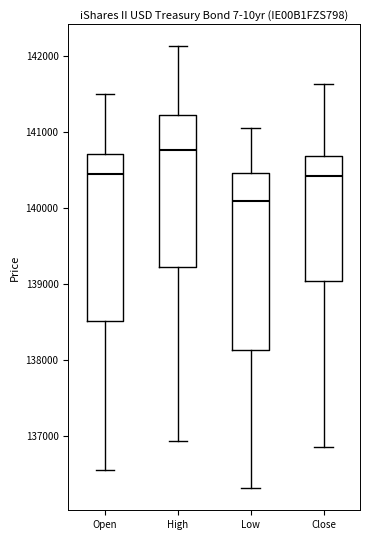

Which box's median line is the highest?

High